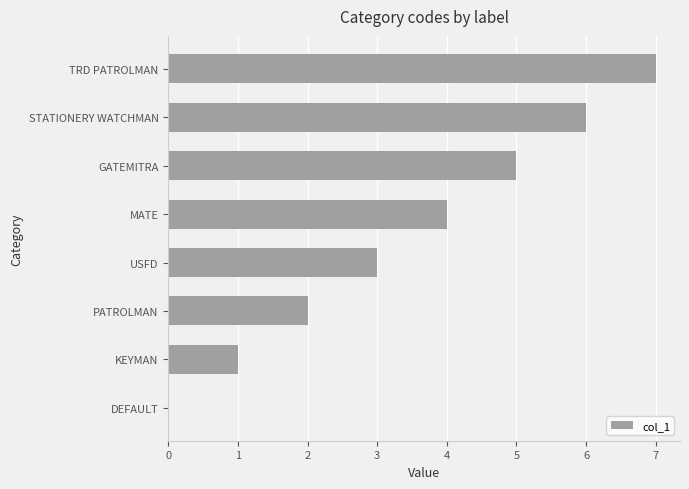

The chart shows a value of 4 at MATE. True or false?

True